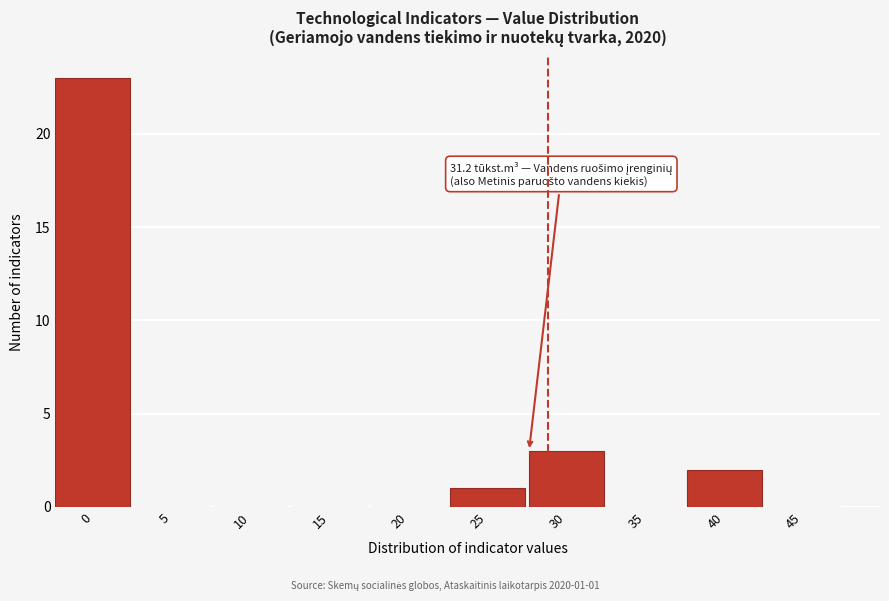

Reading left to right, extract all data points from this chart.

0=23	5=0	10=0	15=0	20=0	25=1	30=3	35=0	40=2	45=0